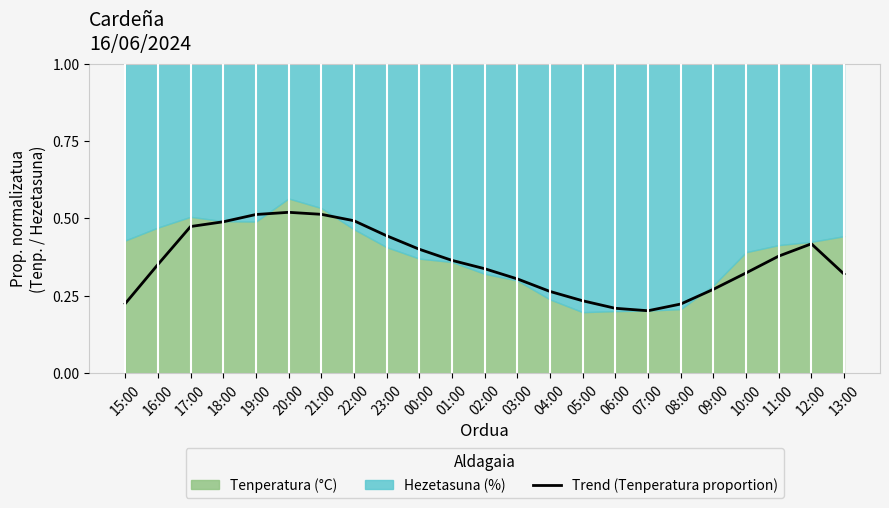

Is it true that Trend (Tenperatura proportion) equals 0.7 at 23:00?

False